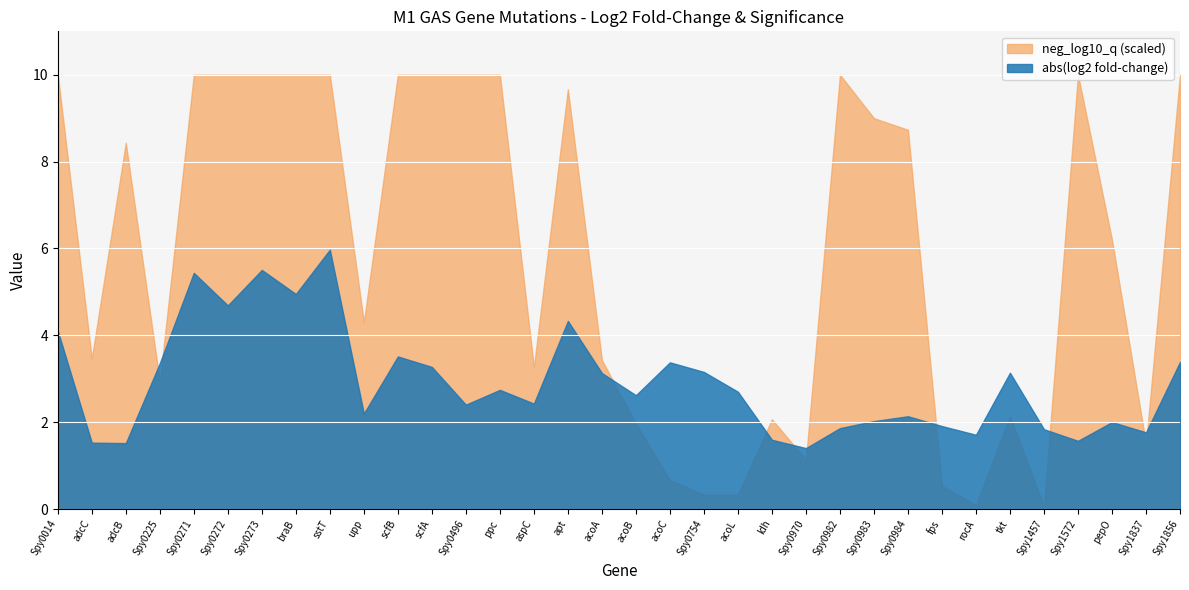

In log2 fold-change, how many points are higher than both neighbors (excluding endpoints)?

11